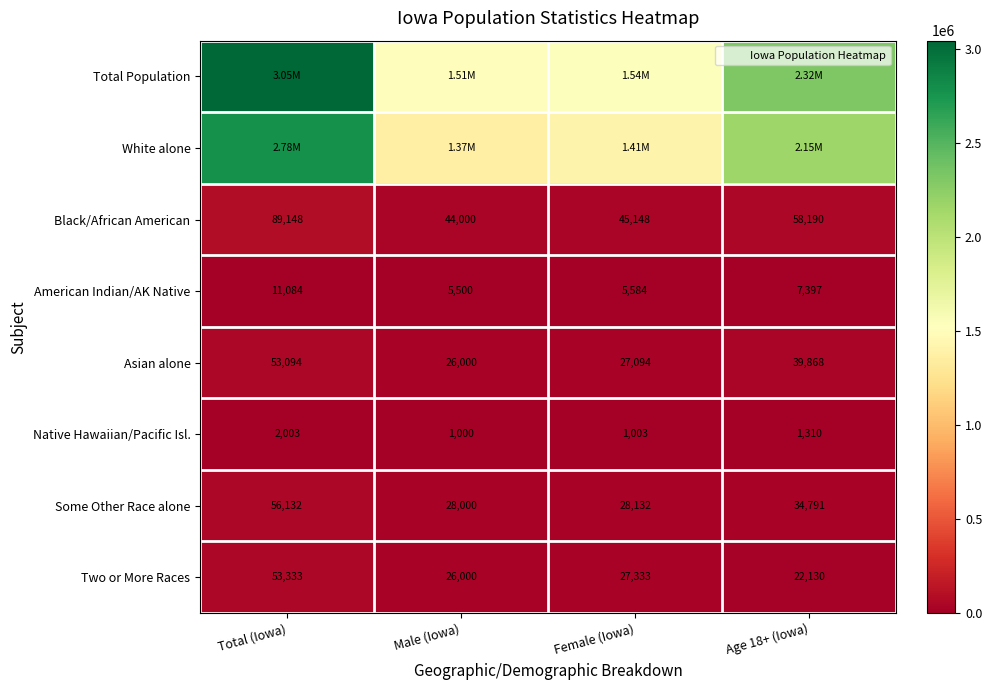

Where does the Asian alone series first go above 39868?

Total (Iowa)